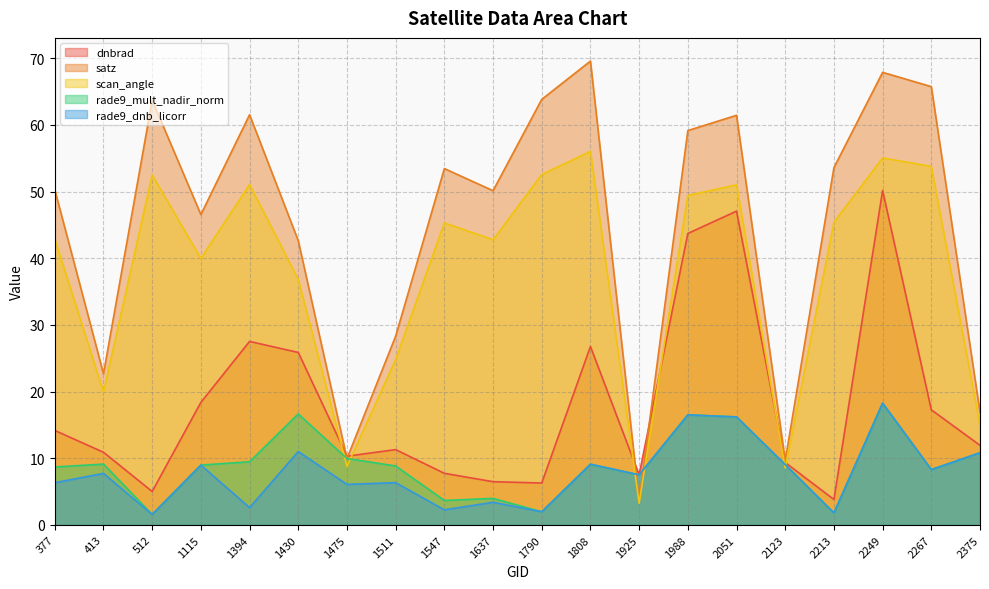

At how many categories does at least one series exceed 38?

14